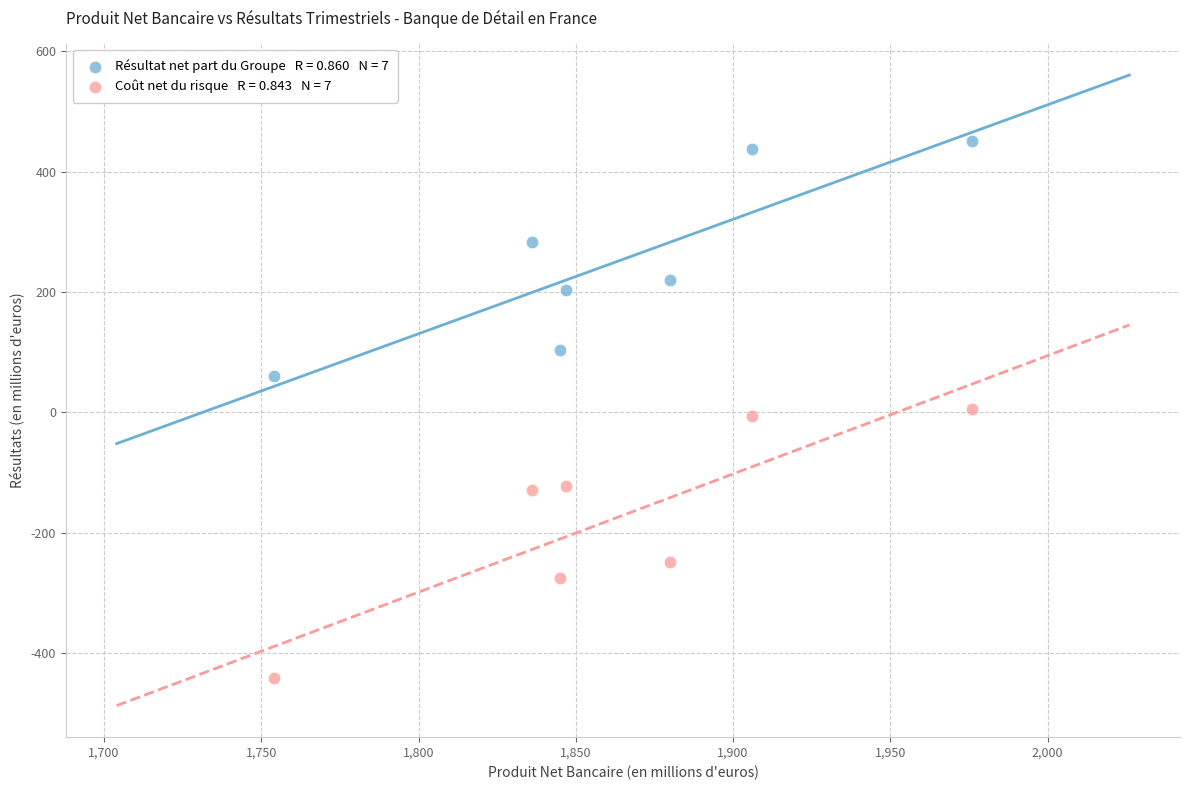

Across all data points, what is the range of X values (max minus min)?

222